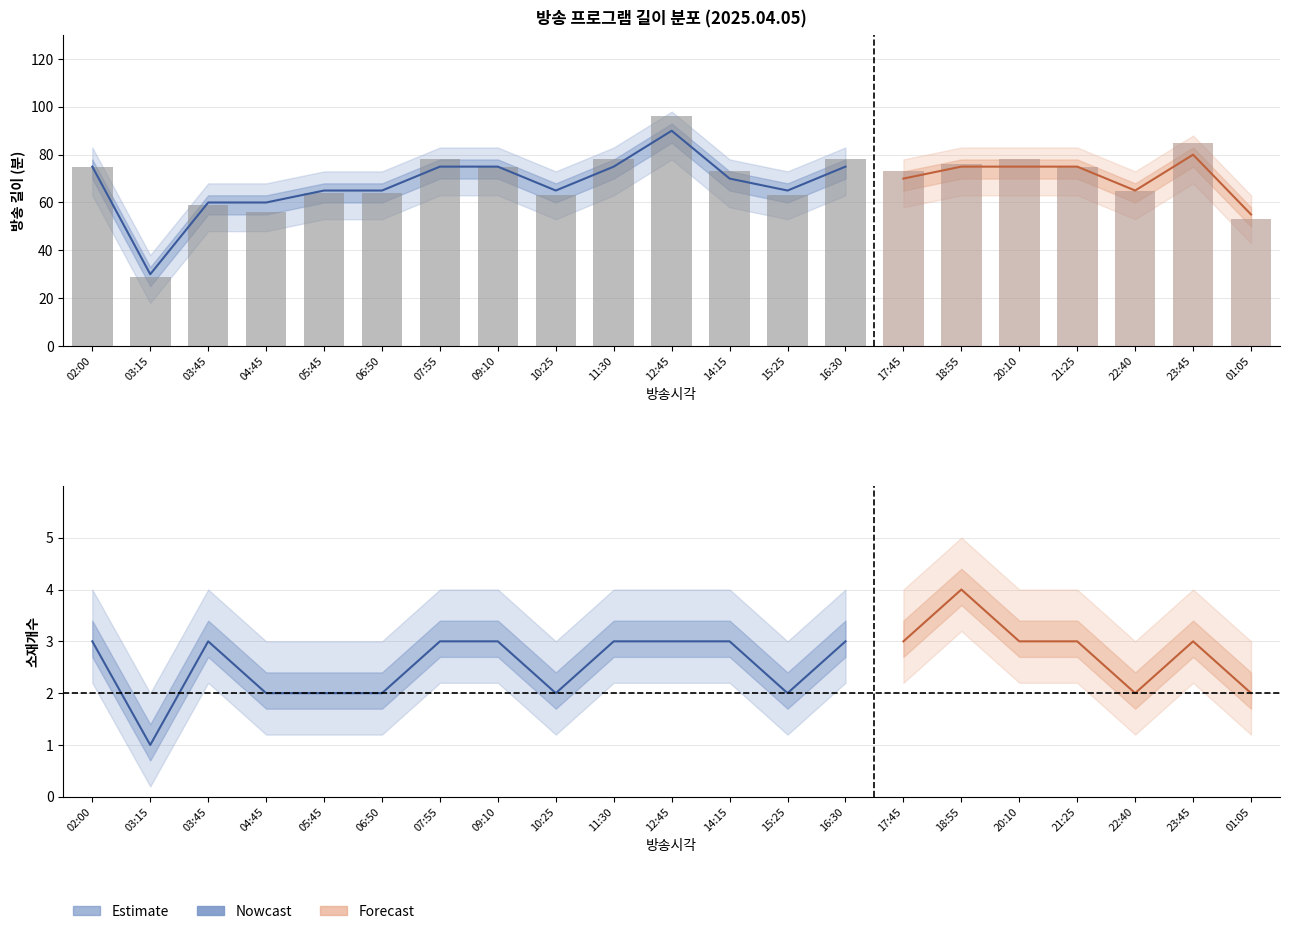

What is the value of the 4th bar from the left?

56